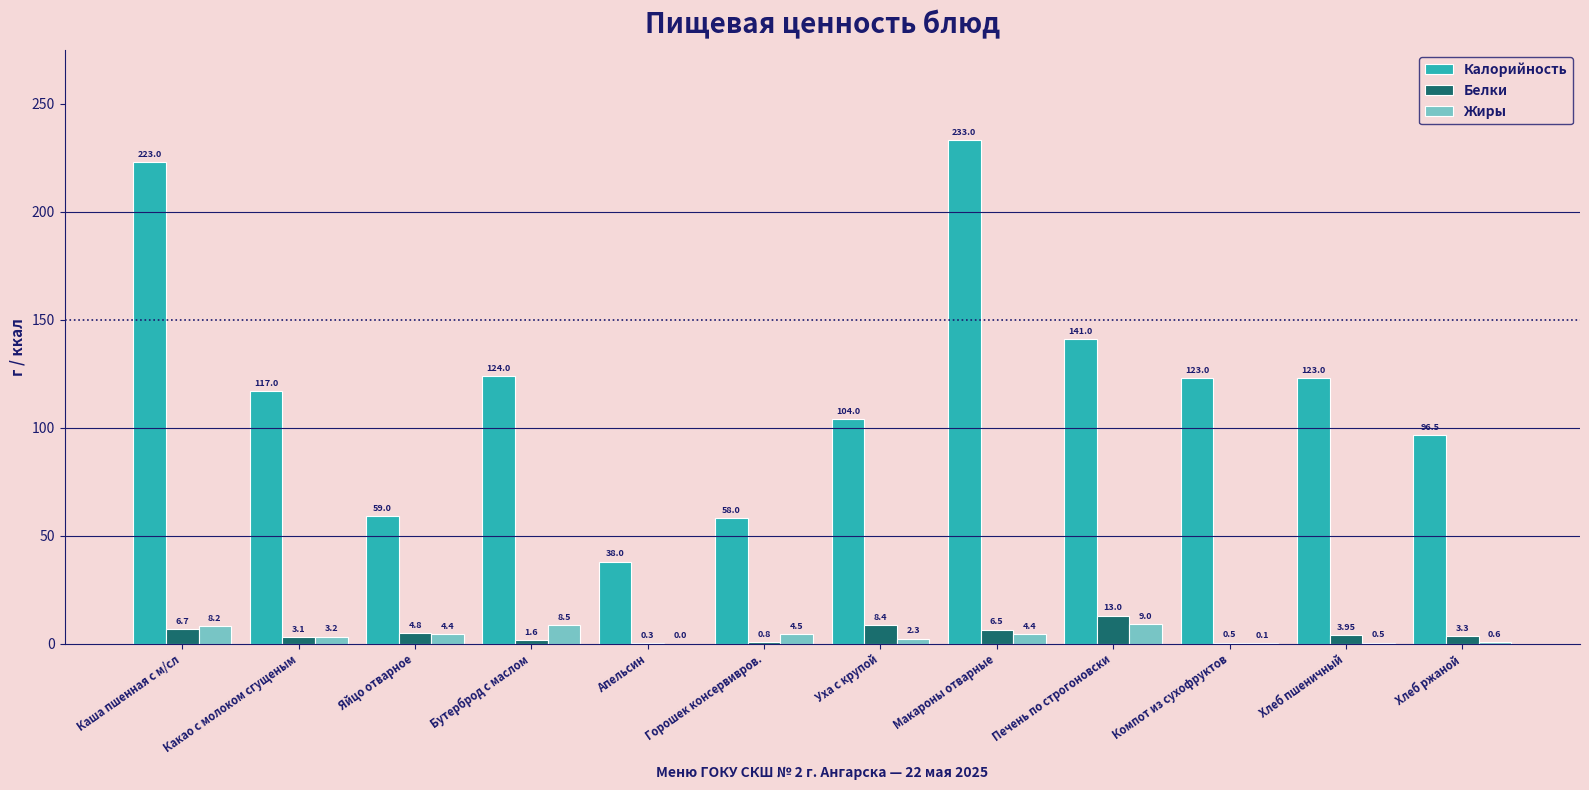

Which series has the widest spread of values?

Калорийность